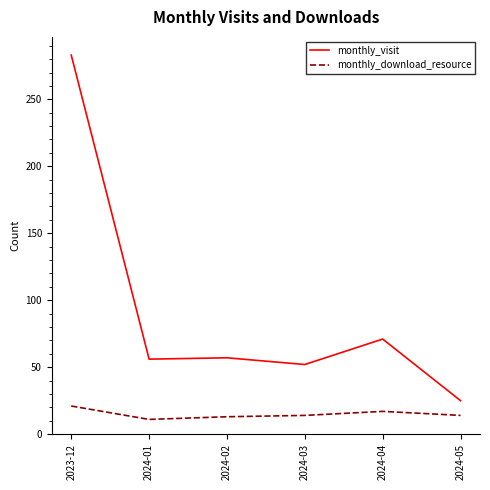

Which category has the highest value in the monthly_visit series?

2023-12